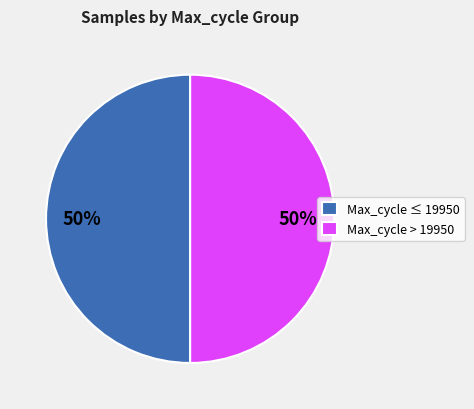

Approximately how many times larger is the value at Max_cycle ≤ 19950 compared to Max_cycle > 19950?

1.0